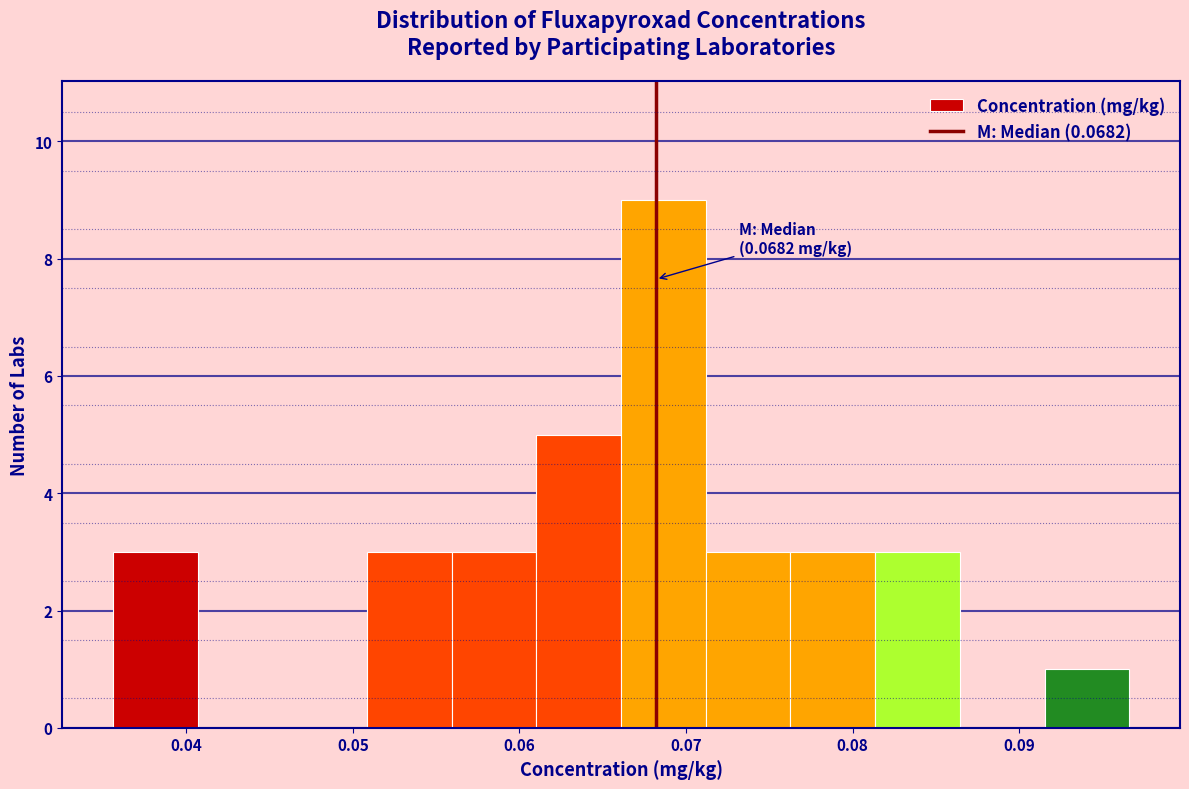

Over which range of the x-axis is the bar tallest?

0.066 to 0.071